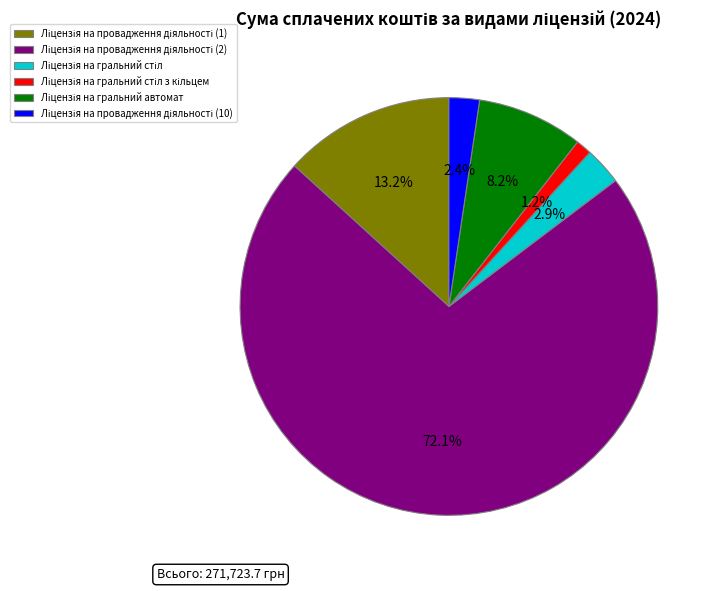

Is there a majority slice in this chart?

Yes